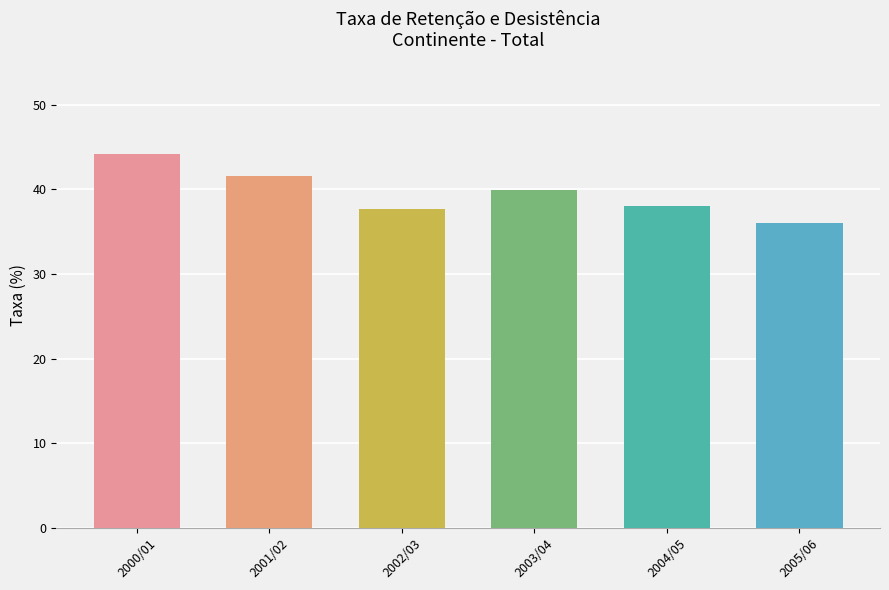

Is it true that the value at 2001/02 is 41.6?

True